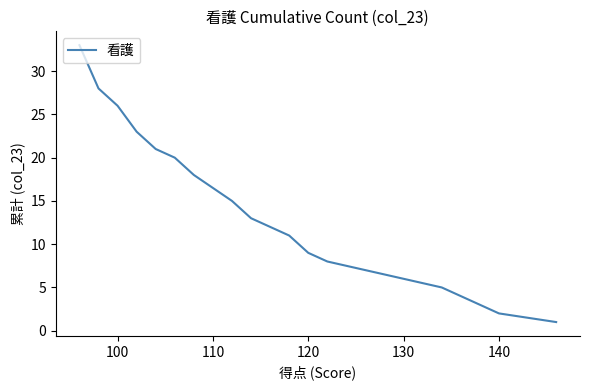

Is it true that the value at 140 is 5?

False